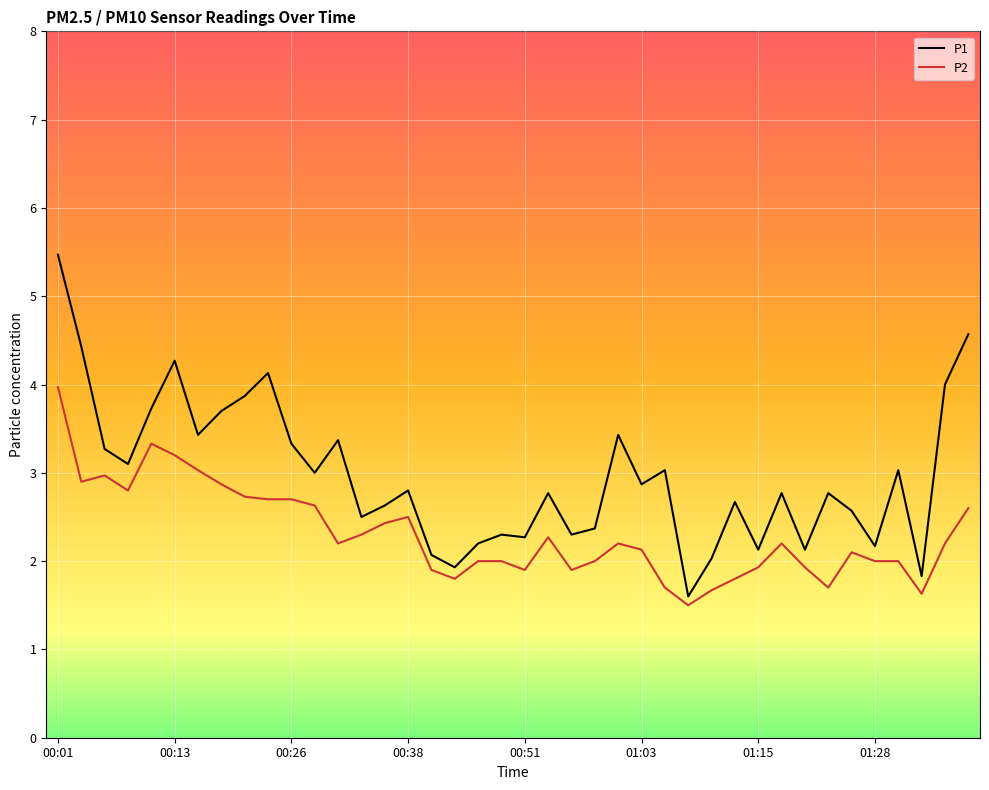

True or false: P2 and P1 intersect in this chart.

False